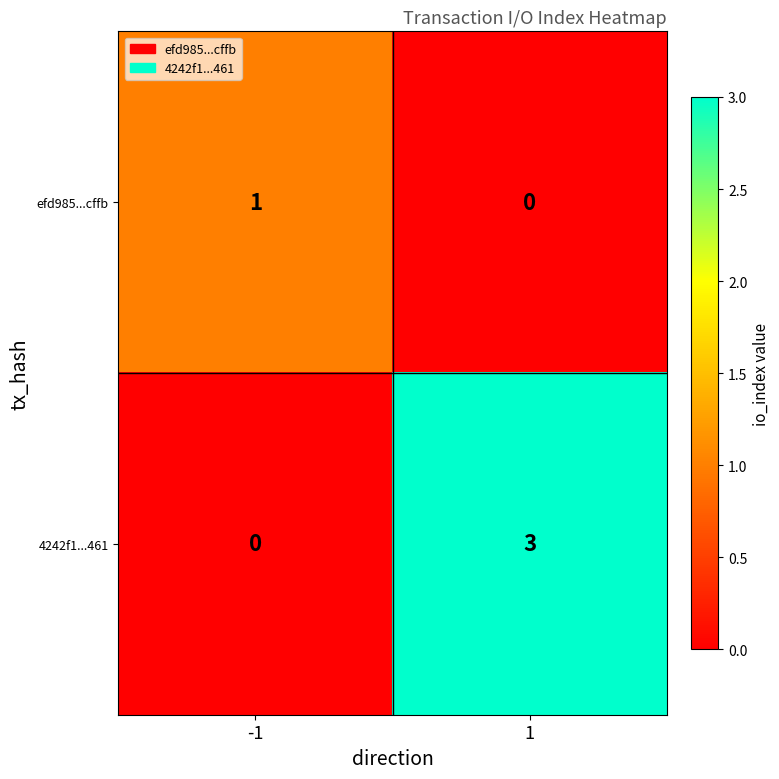

How many categories are shown in the chart?

2